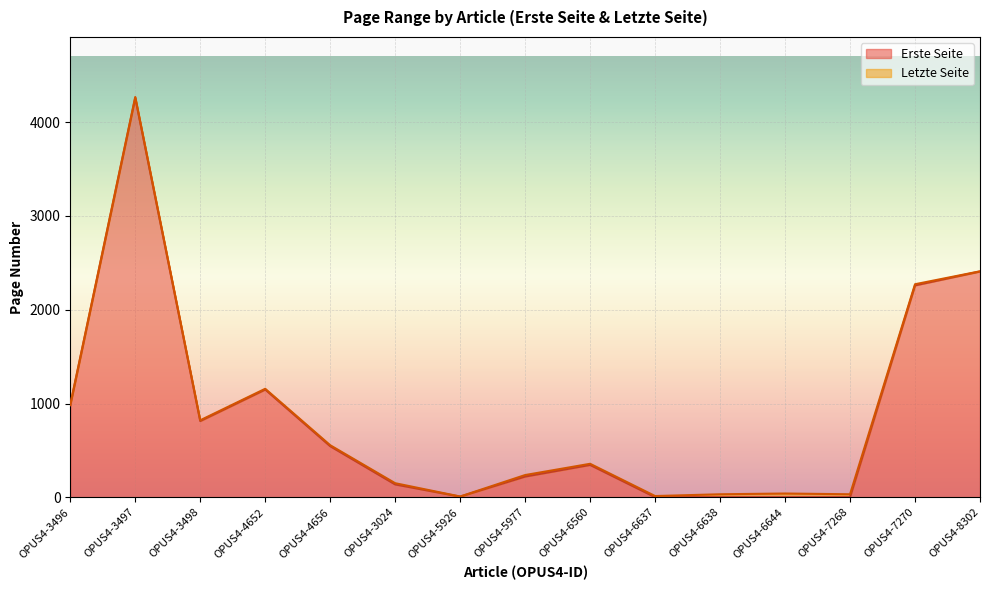

True or false: Erste Seite and Letzte Seite cross at least once.

False